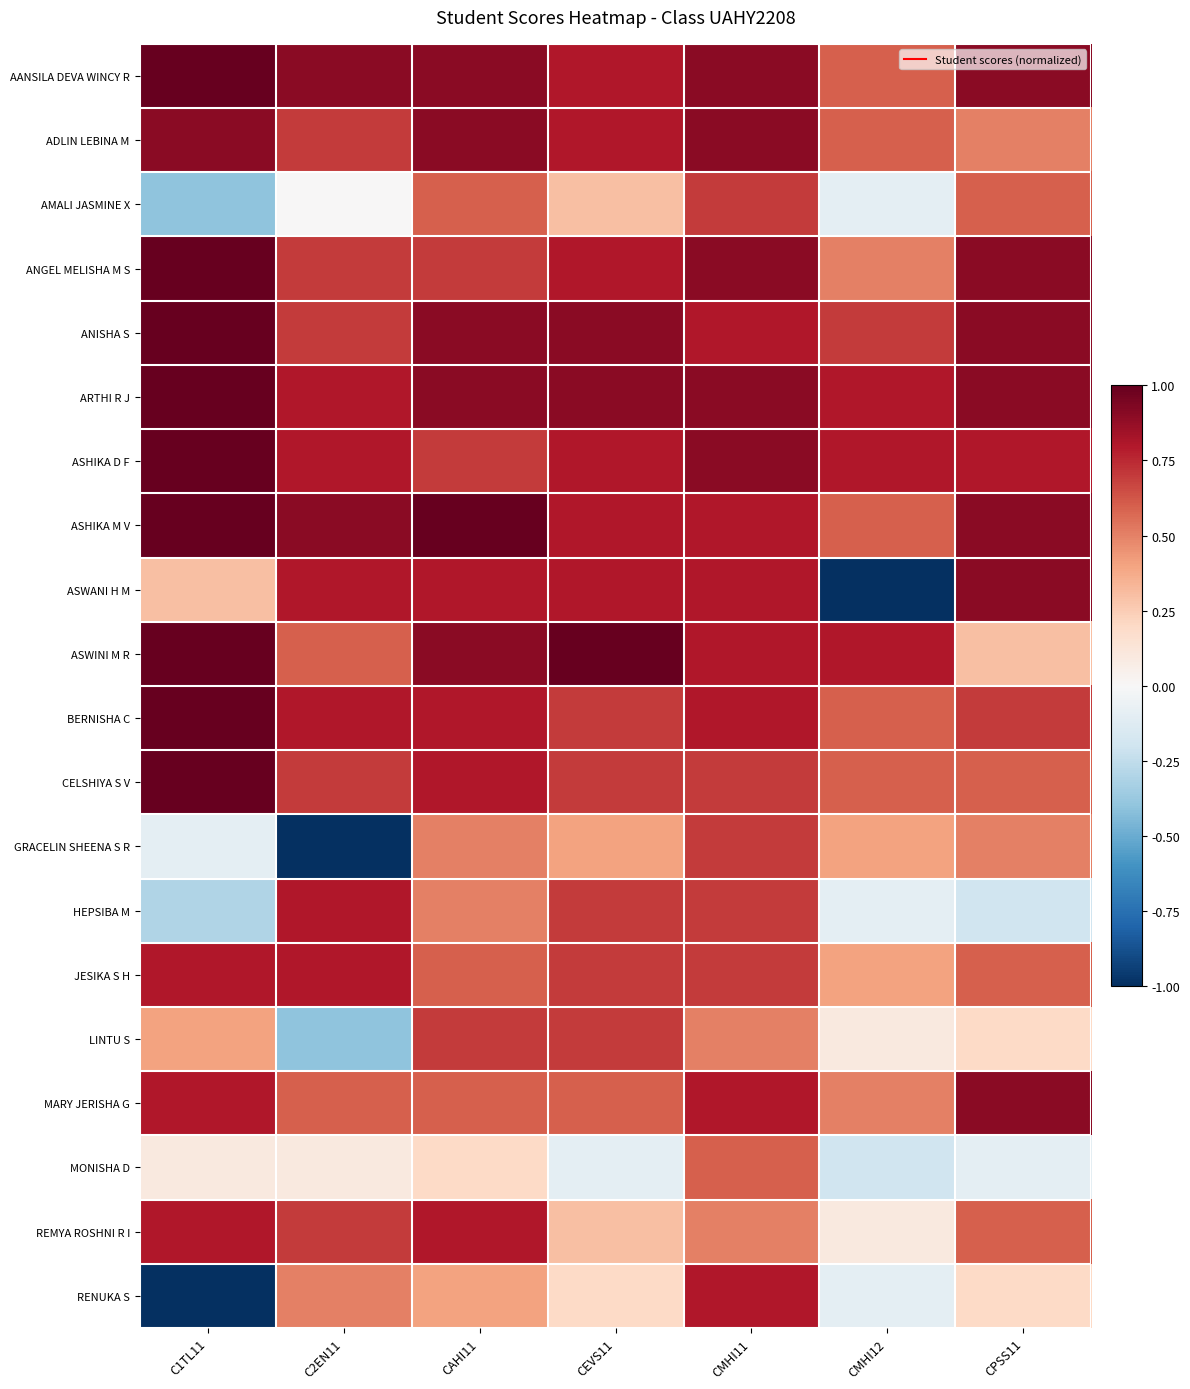

At which category is the sum across all series the highest?

CMHI11